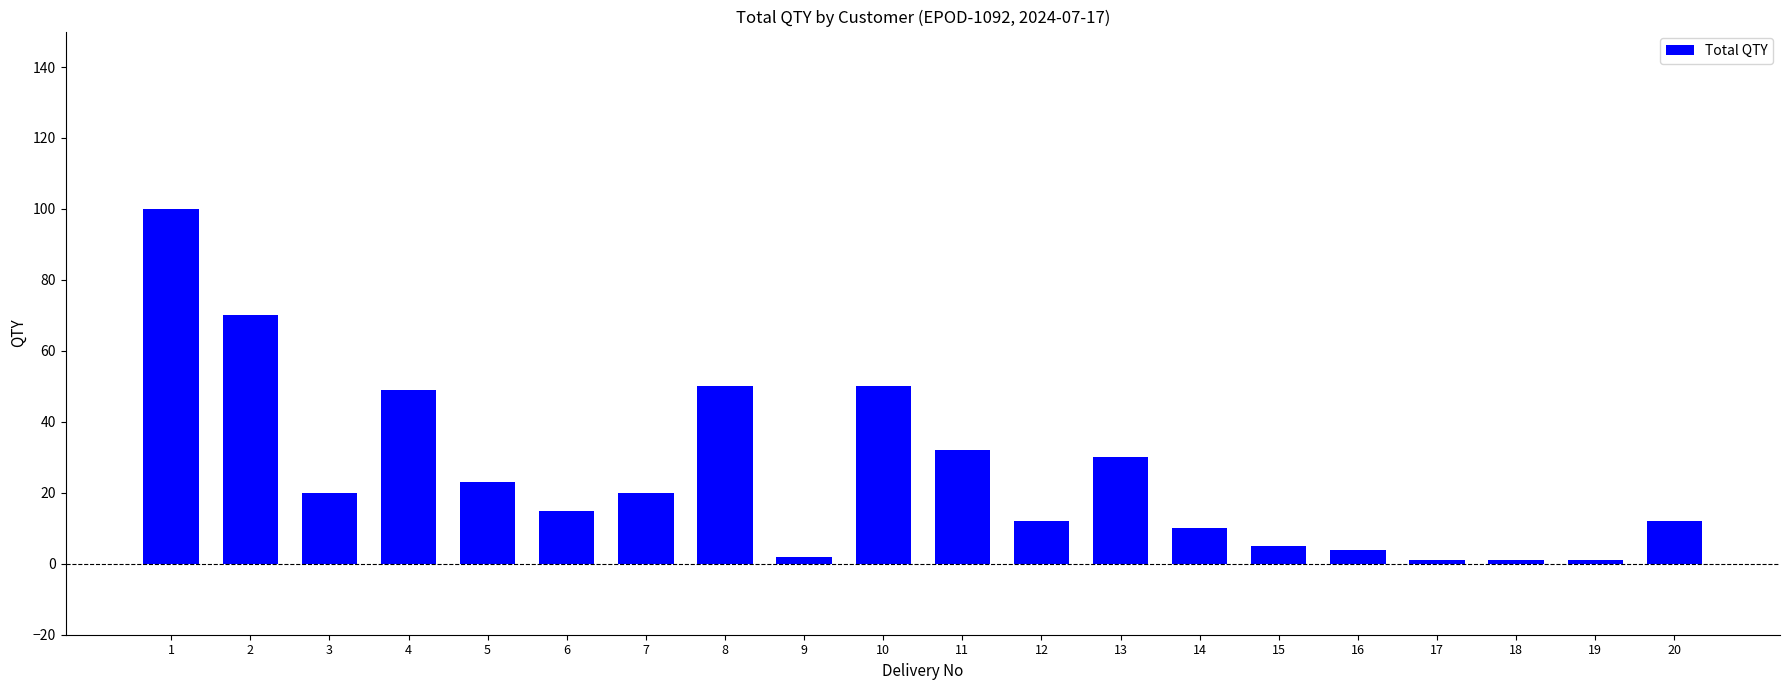

What is the maximum value shown in the chart?

100